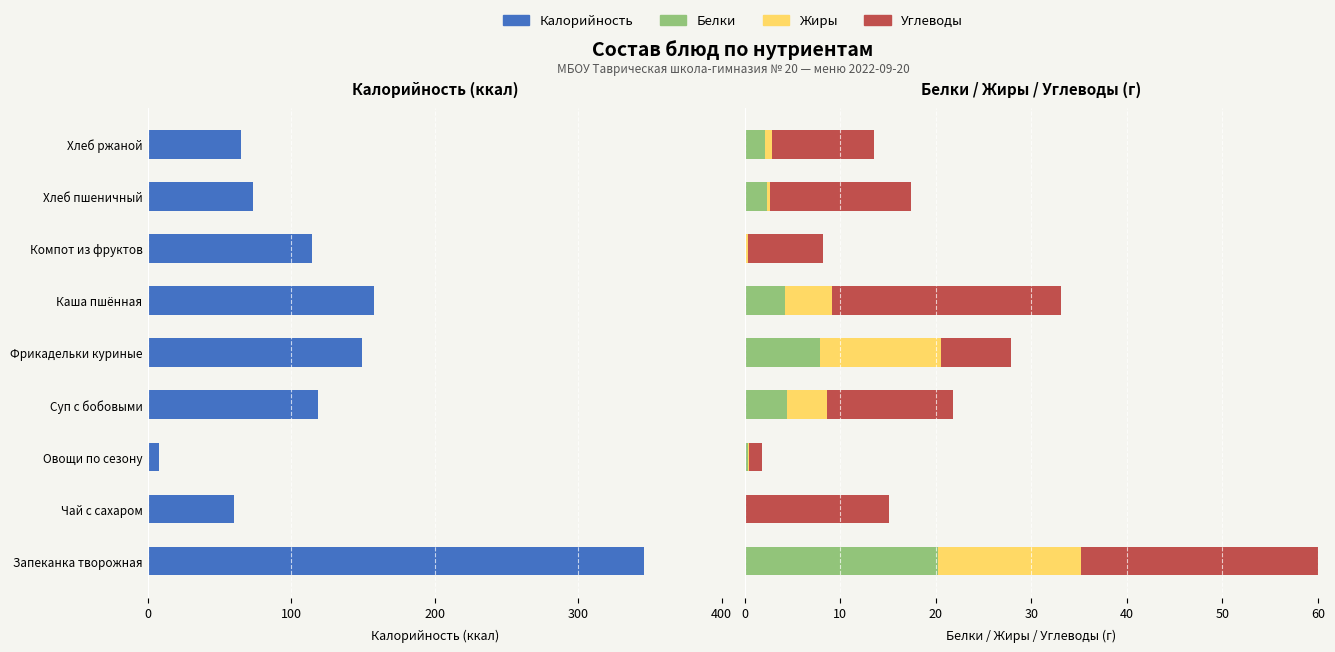

What is the highest value of the Жиры series?

15.0